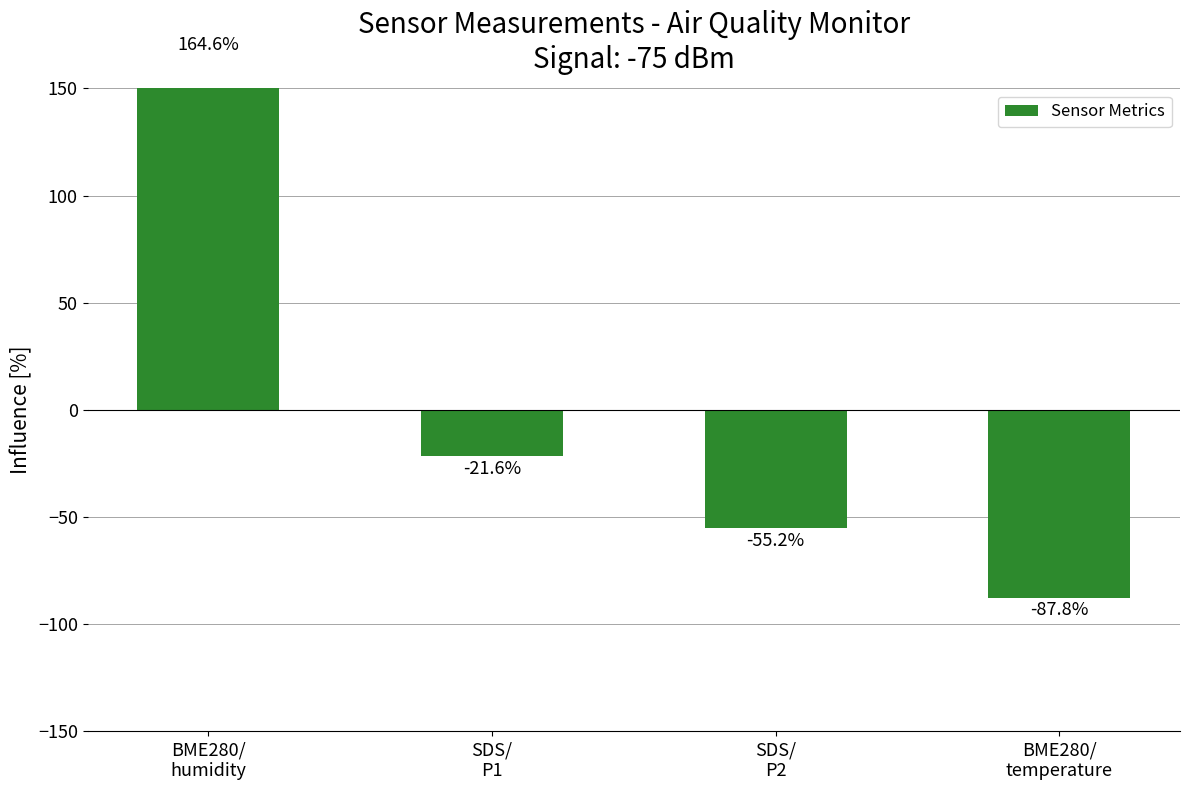

Reading left to right, list all the values displayed in this chart.

164.6	-21.6	-55.2	-87.8